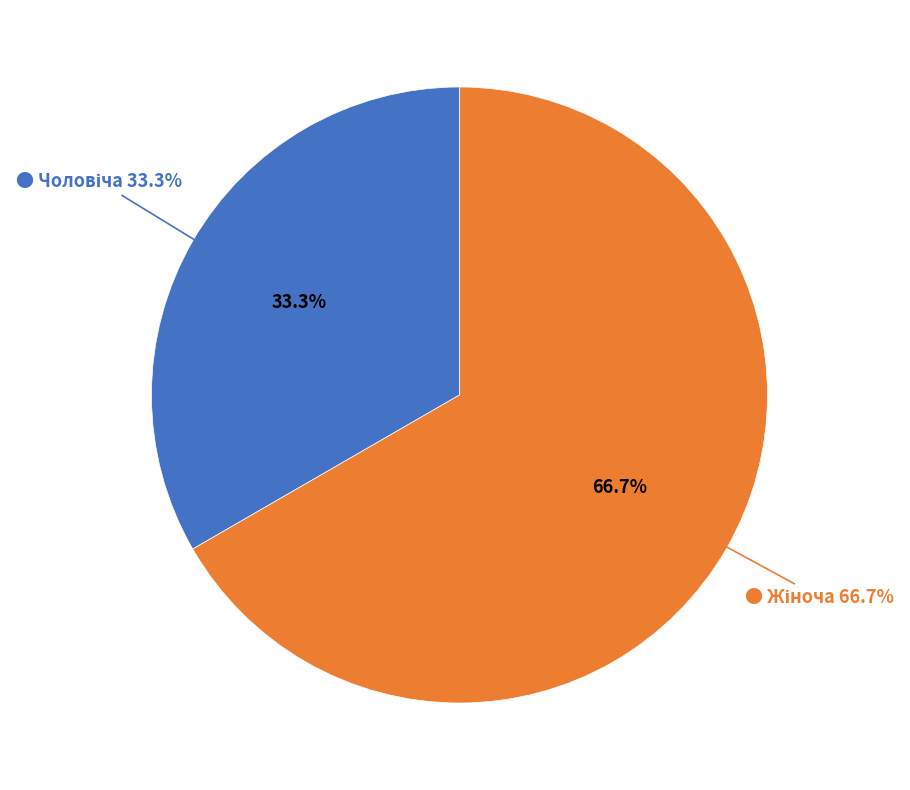

To the nearest percent, what percentage of the pie is Чоловіча?

33%